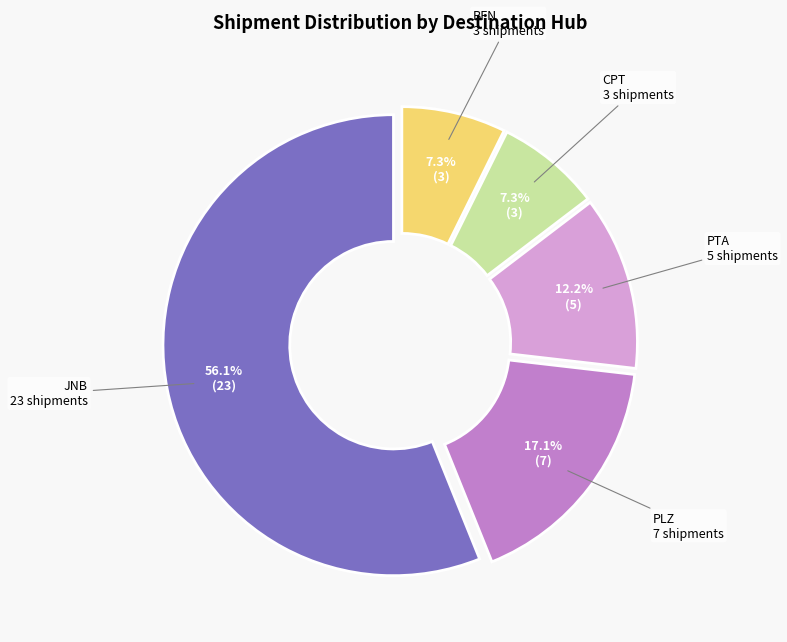

How many segments does this pie chart have?

5